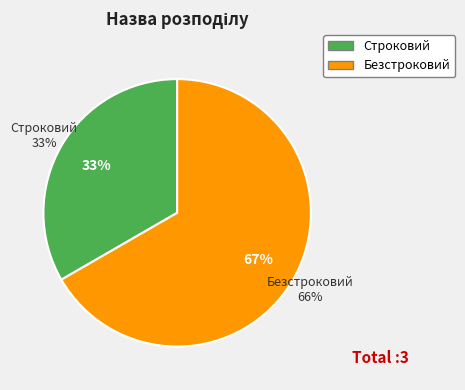

How many slices are in this pie chart?

2